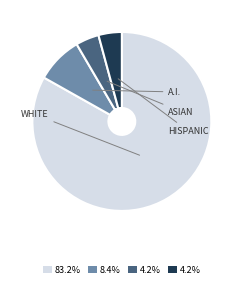

Is there a majority slice in this chart?

Yes